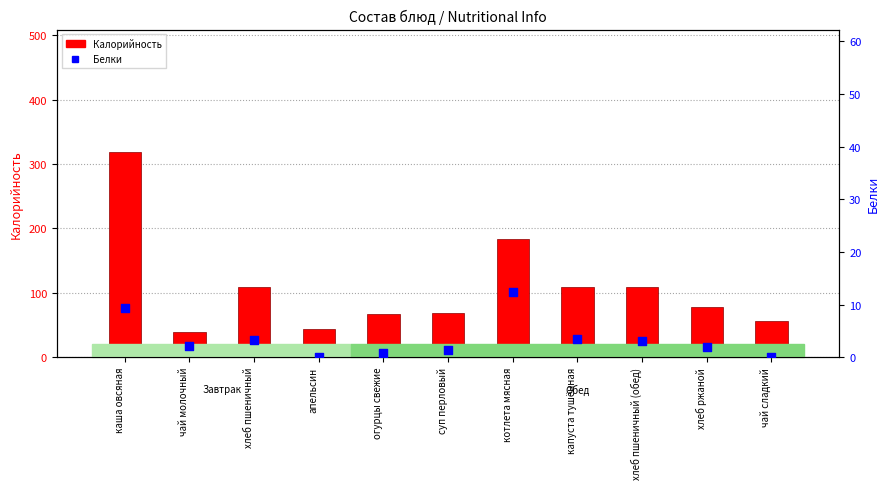

At which category is the sum across all series the highest?

каша овсяная